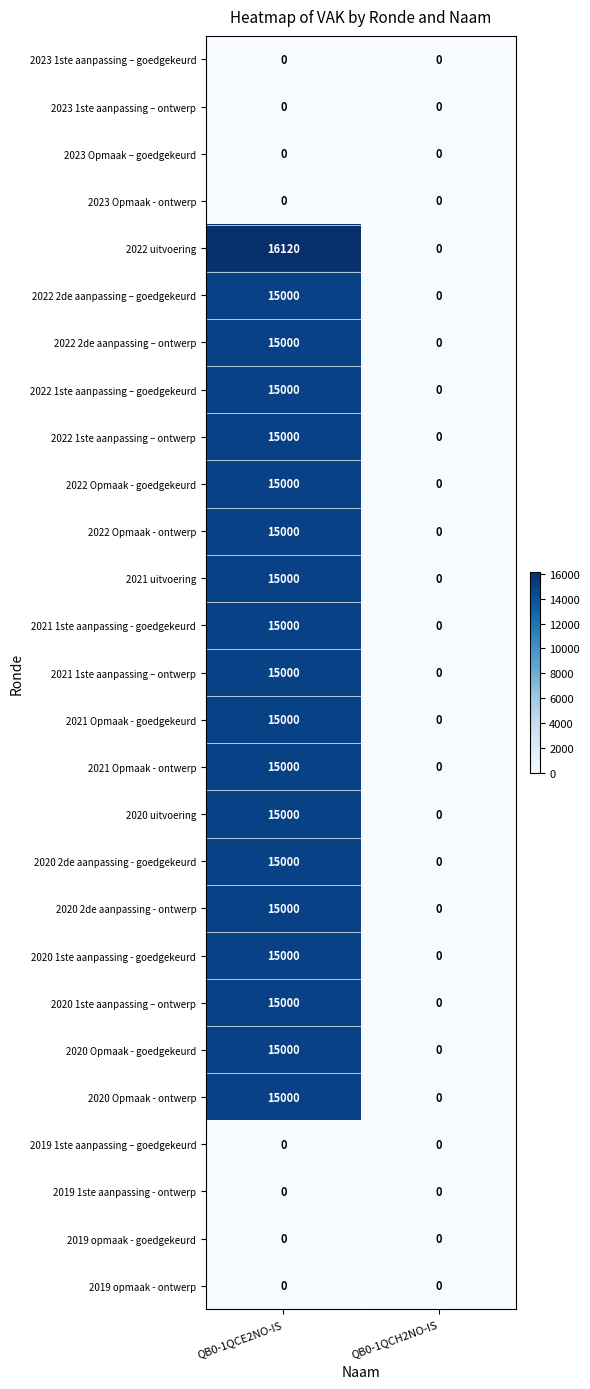

Between QB0-1QCE2NO-IS and QB0-1QCH2NO-IS, which series saw the biggest shift?

2022 uitvoering